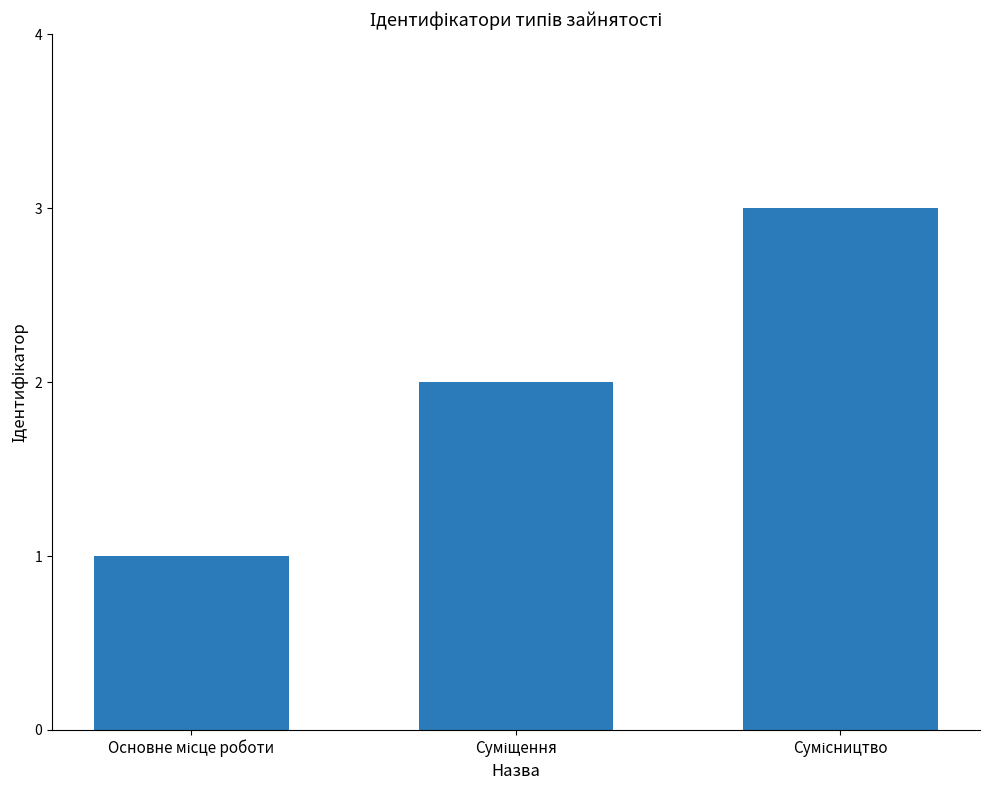

Does the chart contain any negative values?

No